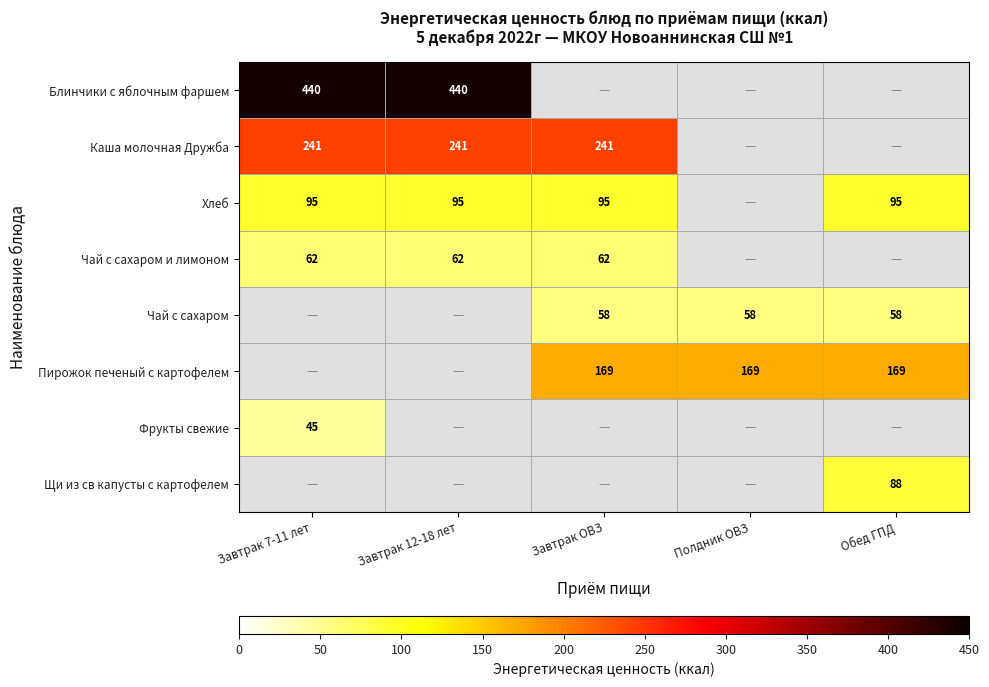

How many series are shown in this chart?

8